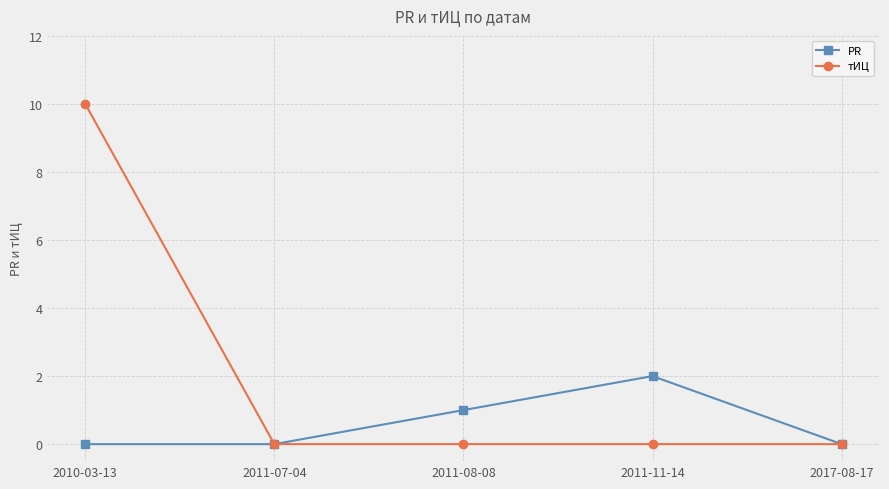

How many lines are shown in the chart?

2